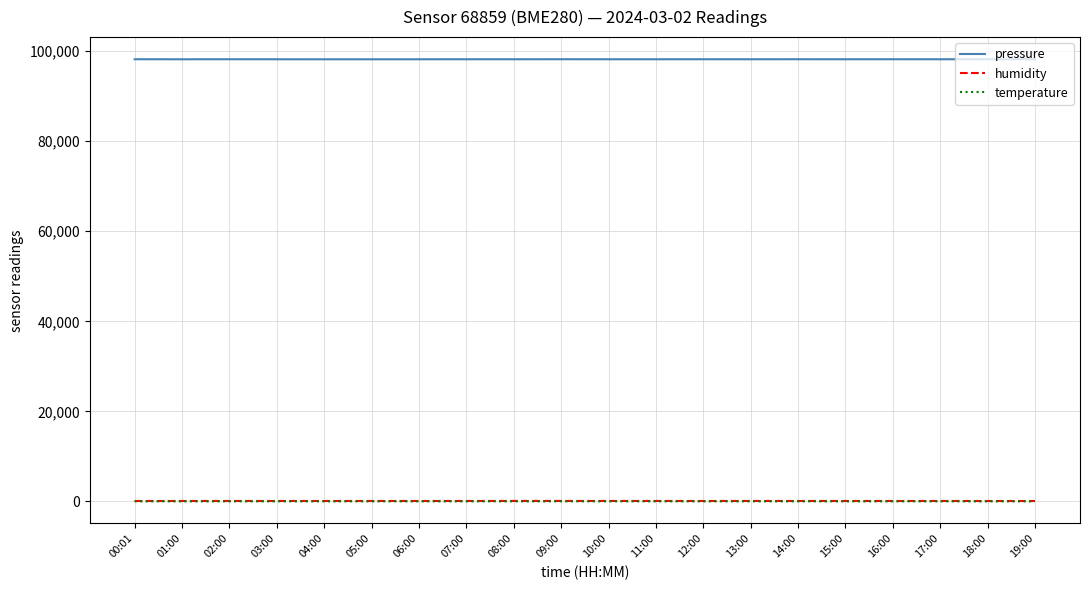

The pressure series shows 98203.9 at 10:00. True or false?

True